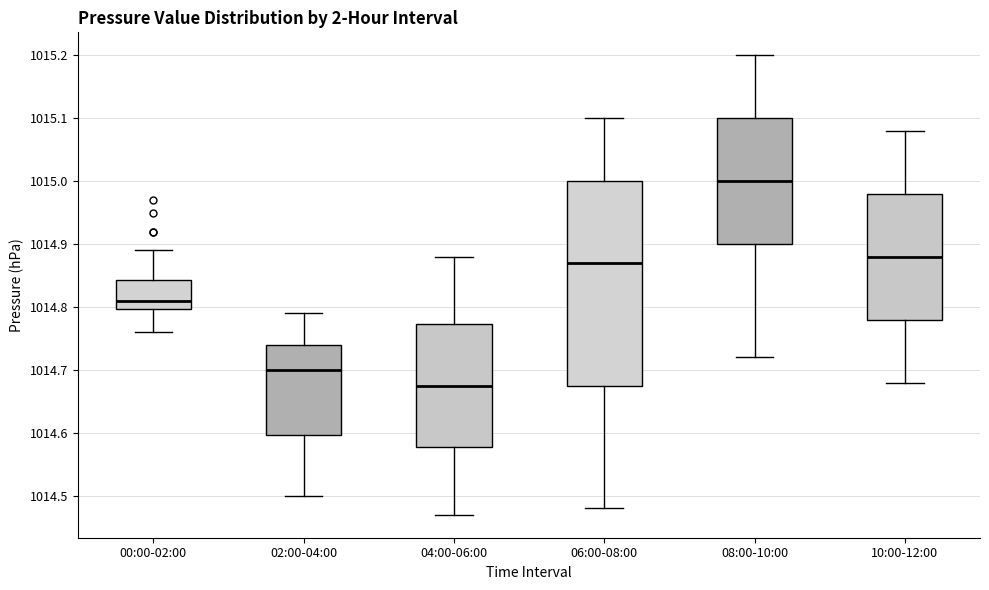

Where does the median line of the box for 08:00-10:00 sit on the y-axis? The values are not printed on the chart, so give them approximately, as read against the axis.

1015.00